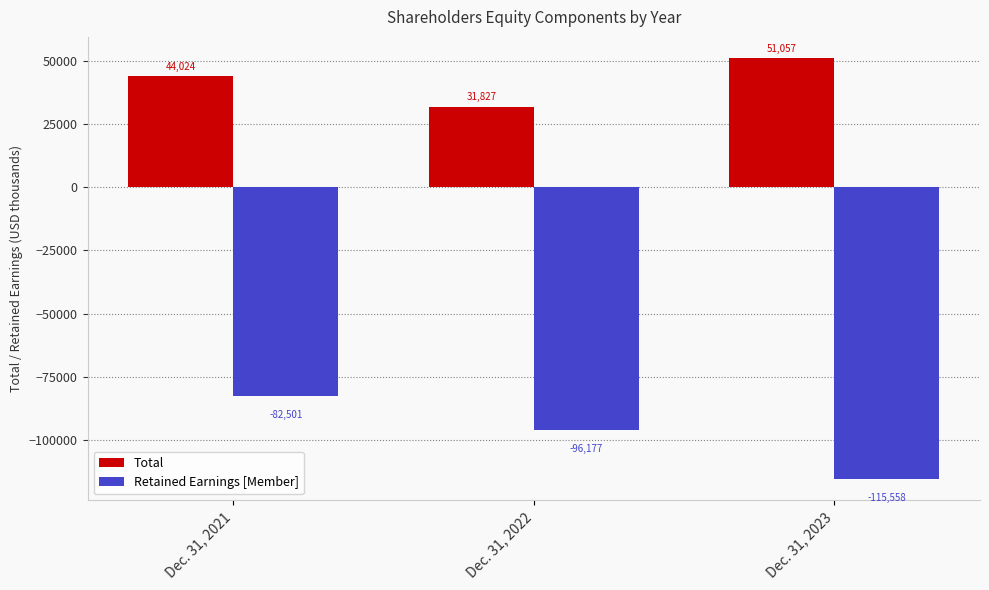

Where is Total nearest to the value 41442?

Dec. 31, 2021